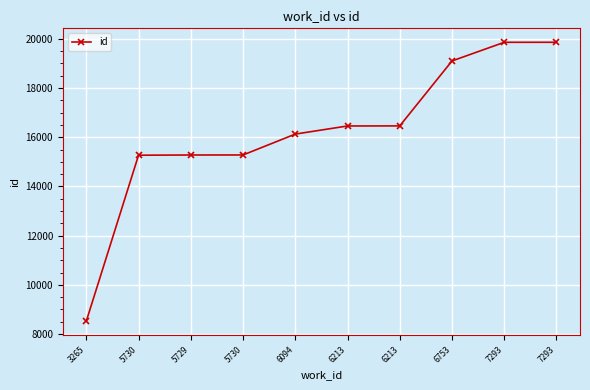

Count the number of categories in the chart.

10